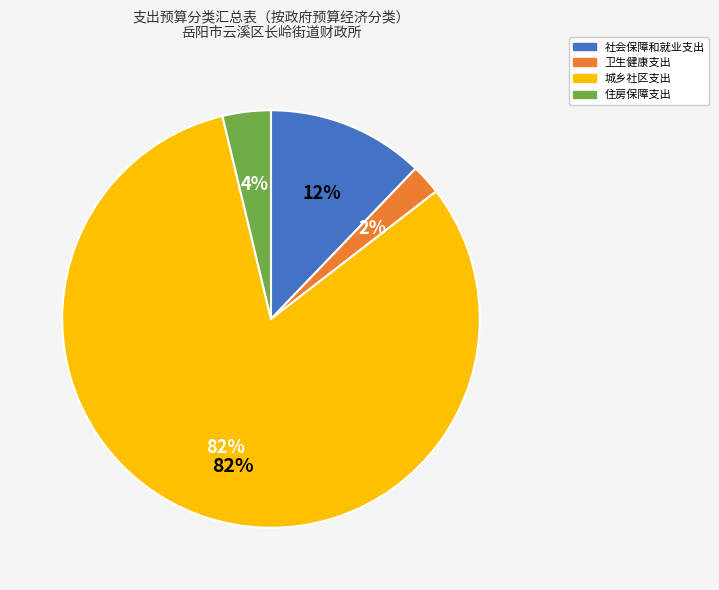

True or false: 住房保障支出 accounts for 4% of the total.

True